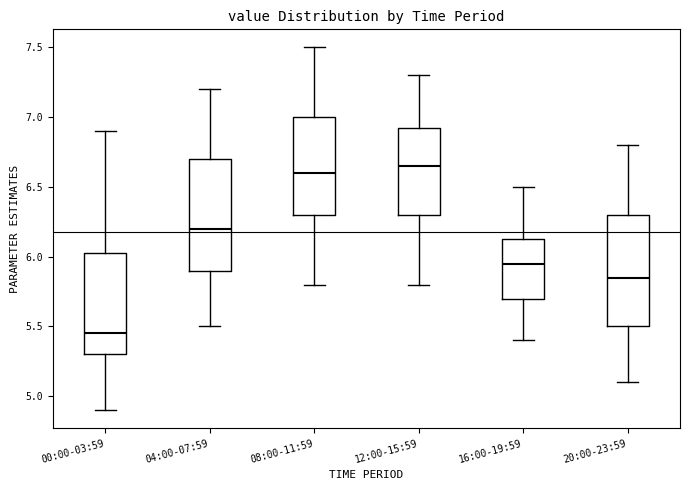

Reading left to right, read every box against the y-axis: the position of its median line, the range the box covers, and the ends of its whiskers. The values are not printed on the chart, so give them approximately, as read against the axis.

00:00-03:59: median 5.45, box 5.30 to 6.05, whiskers 4.90 to 6.90
04:00-07:59: median 6.20, box 5.90 to 6.70, whiskers 5.50 to 7.20
08:00-11:59: median 6.60, box 6.30 to 7.00, whiskers 5.80 to 7.50
12:00-15:59: median 6.65, box 6.30 to 6.95, whiskers 5.80 to 7.30
16:00-19:59: median 5.95, box 5.70 to 6.15, whiskers 5.40 to 6.50
20:00-23:59: median 5.85, box 5.50 to 6.30, whiskers 5.10 to 6.80